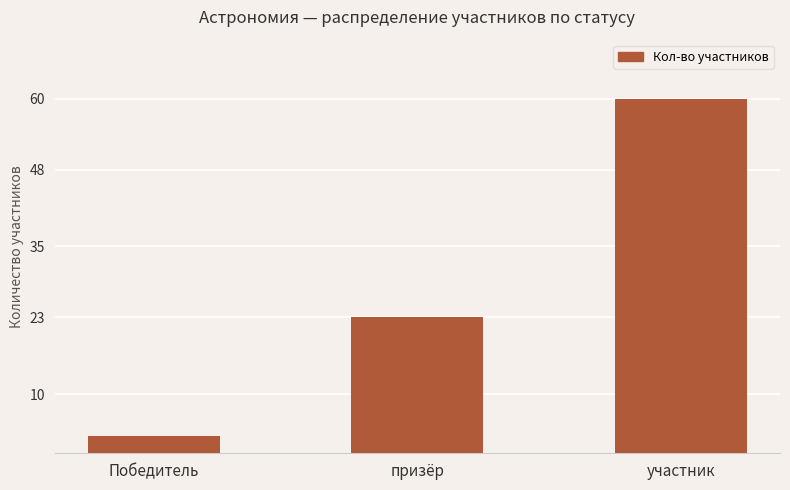

What is the greatest value displayed?

60